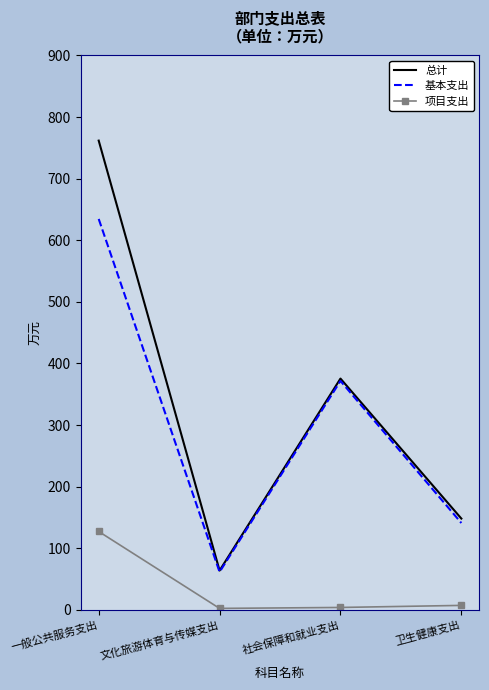

What is the total value across all series at 社会保障和就业支出?

750.9